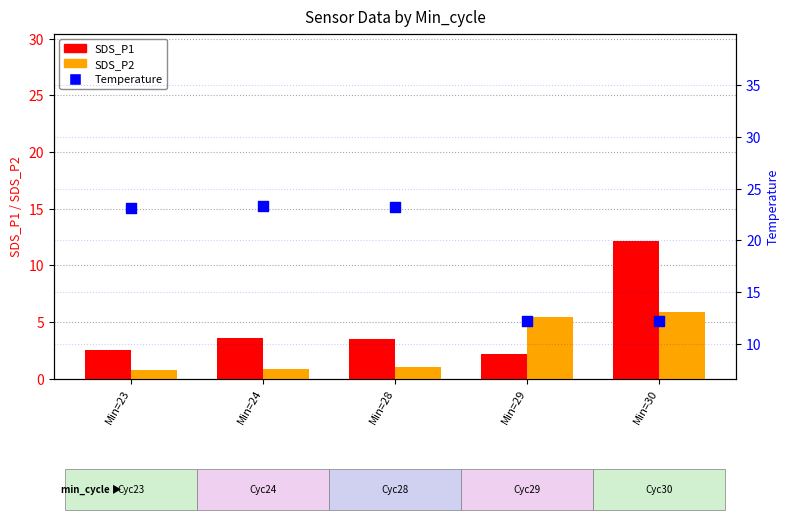

At which category is the sum across all series the highest?

Min=30